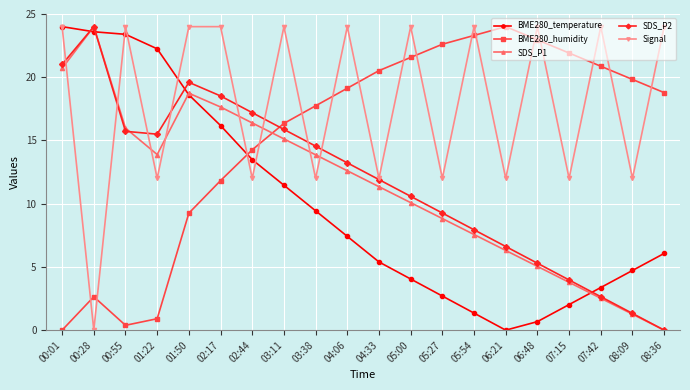

Reading right to left, what are all the values shown in this chart?

BME280_temperature: 6.1	4.7	3.4	2.0	0.7	0.0	1.3	2.7	4.0	5.4	7.4	9.4	11.5	13.5	16.2	18.6	22.2	23.4	23.6	24.0
BME280_humidity: 18.8	19.8	20.9	21.9	23.0	24.0	23.3	22.6	21.6	20.5	19.1	17.7	16.3	14.3	11.8	9.3	0.9	0.4	2.6	0.0
SDS_P1: 0.0	1.3	2.5	3.8	5.0	6.3	7.6	8.8	10.1	11.3	12.6	13.9	15.1	16.4	17.6	18.7	13.9	16.0	24.0	20.7
SDS_P2: 0.0	1.3	2.6	4.0	5.3	6.6	7.9	9.3	10.6	11.9	13.2	14.6	15.9	17.2	18.5	19.6	15.5	15.7	24.0	21.0
Signal: 24.0	12.0	24.0	12.0	24.0	12.0	24.0	12.0	24.0	12.0	24.0	12.0	24.0	12.0	24.0	24.0	12.0	24.0	0.0	24.0